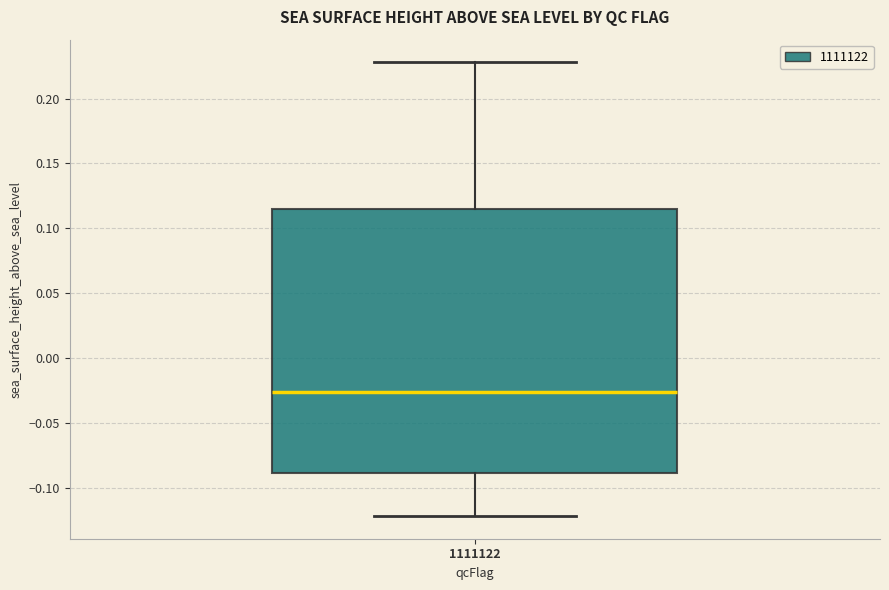

Transcribe this box plot: give where the median line is, the range the box spans, and where the two whiskers end, as read against the y-axis. The values are not printed on the chart, so give them approximately, as read against the axis.

median -0.025, box -0.090 to 0.115, whiskers -0.120 to 0.230